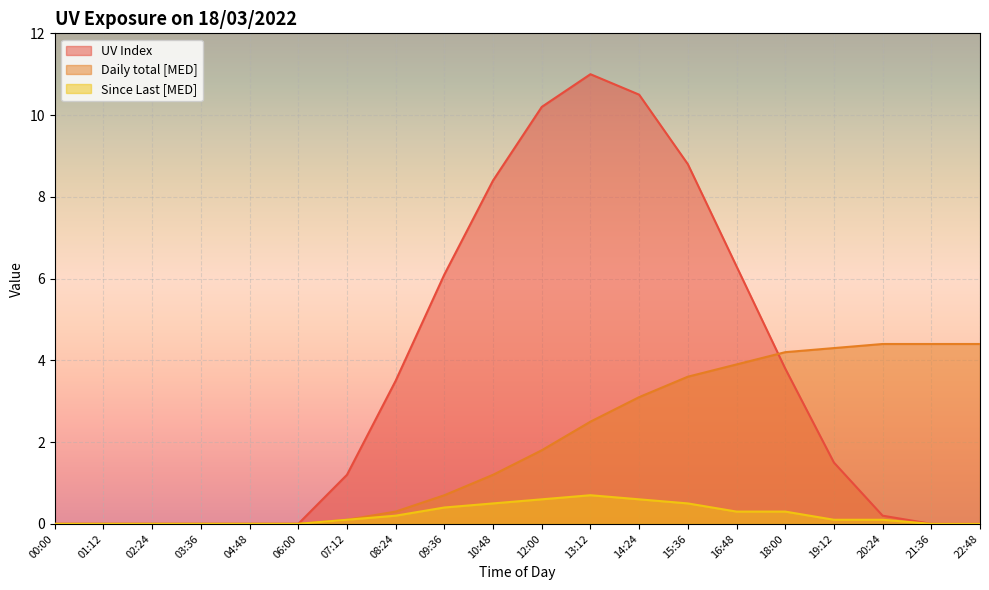

True or false: Daily total [MED] has more than 2 points higher than both neighbors.

False